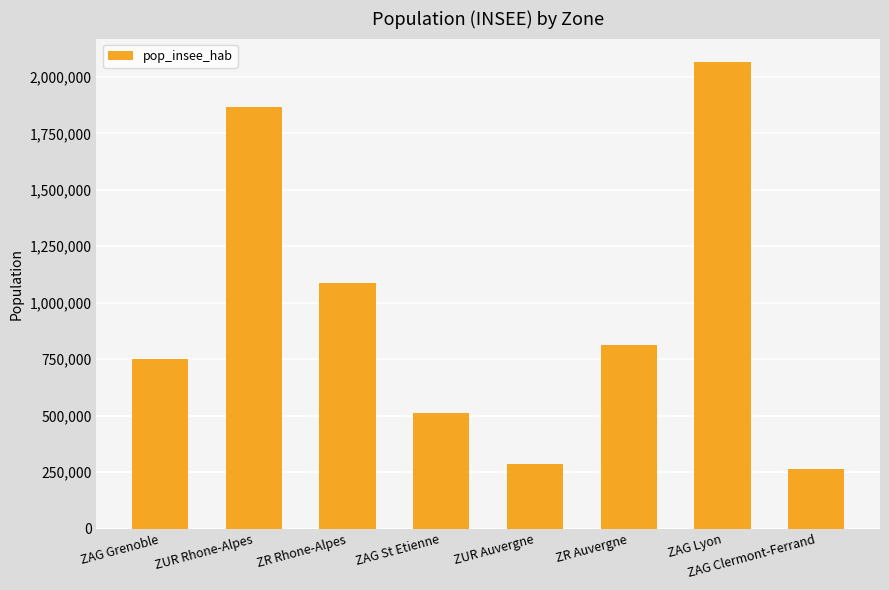

At which label does the data first exceed 811524?

ZUR Rhone-Alpes